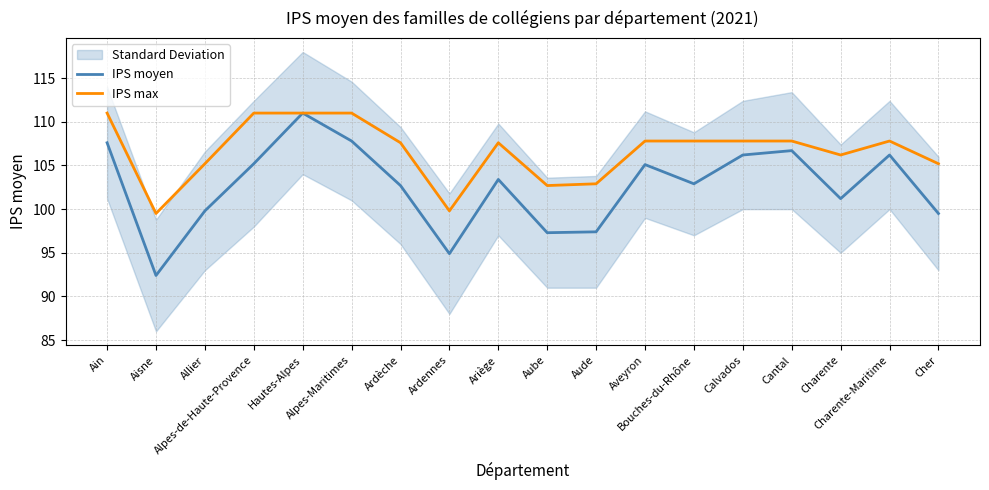

The IPS moyen series shows 103.4 at Ariège. True or false?

True